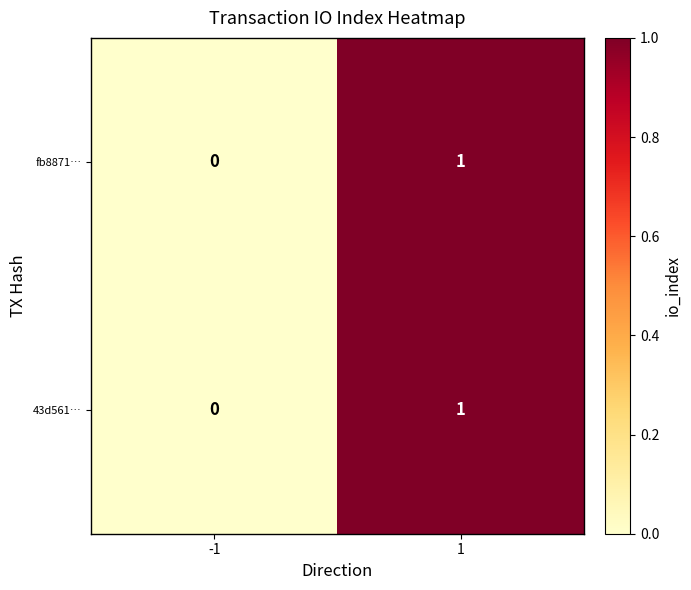

True or false: fb8871… has a value of 1 at 1.

True